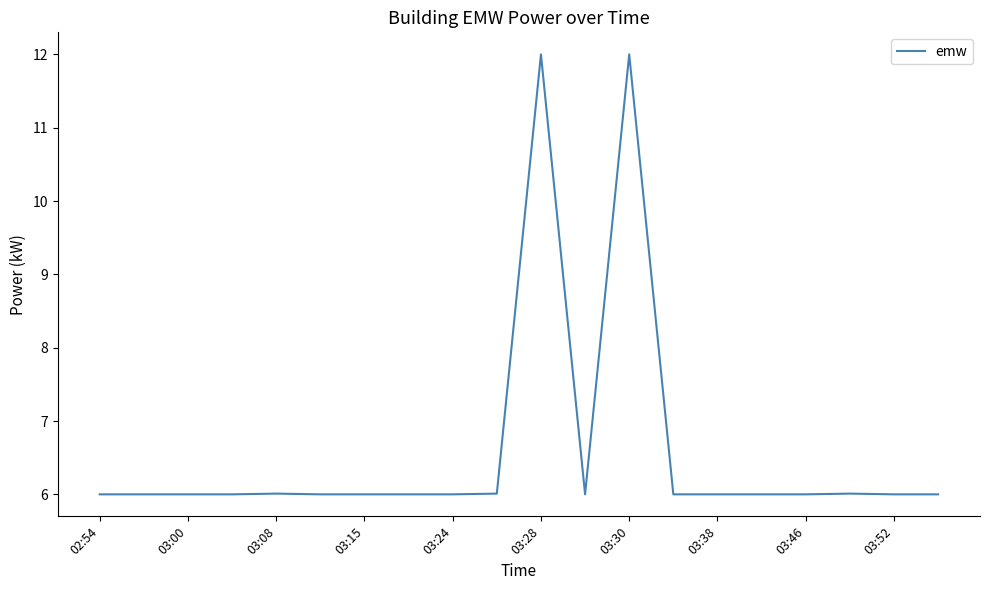

Does the chart display data point markers on the line(s)?

No